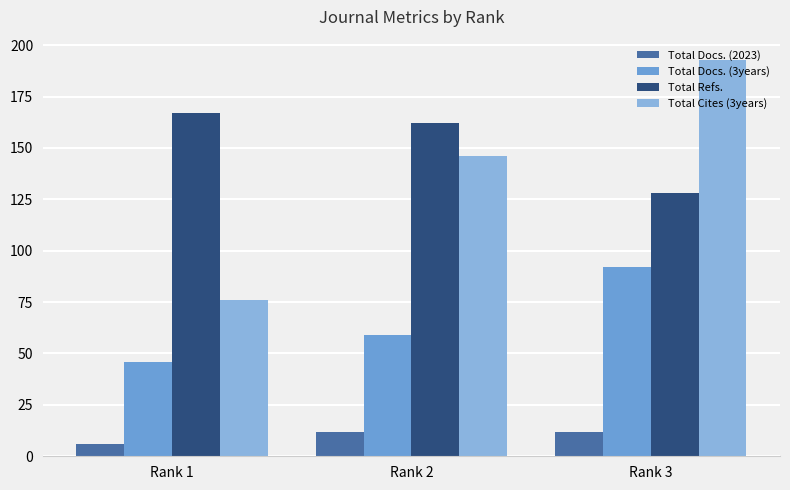

Does the chart contain any negative values?

No